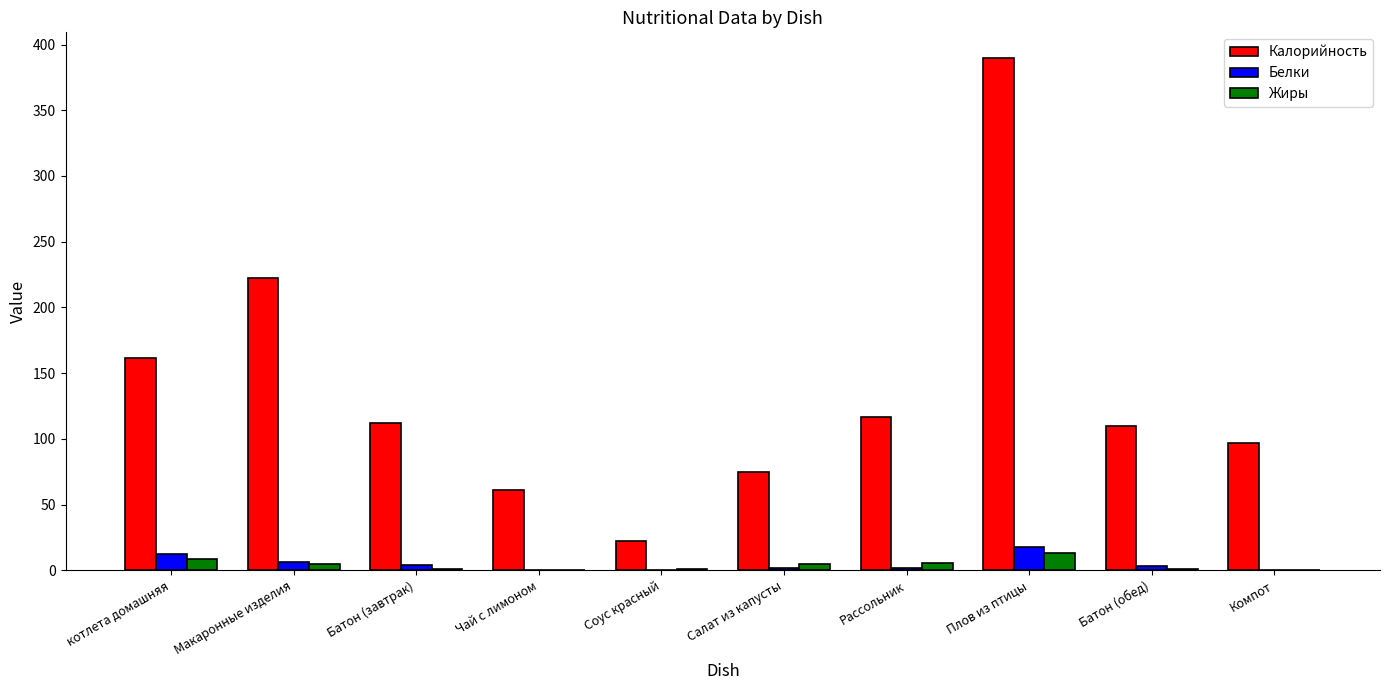

How many categories are shown in the chart?

10